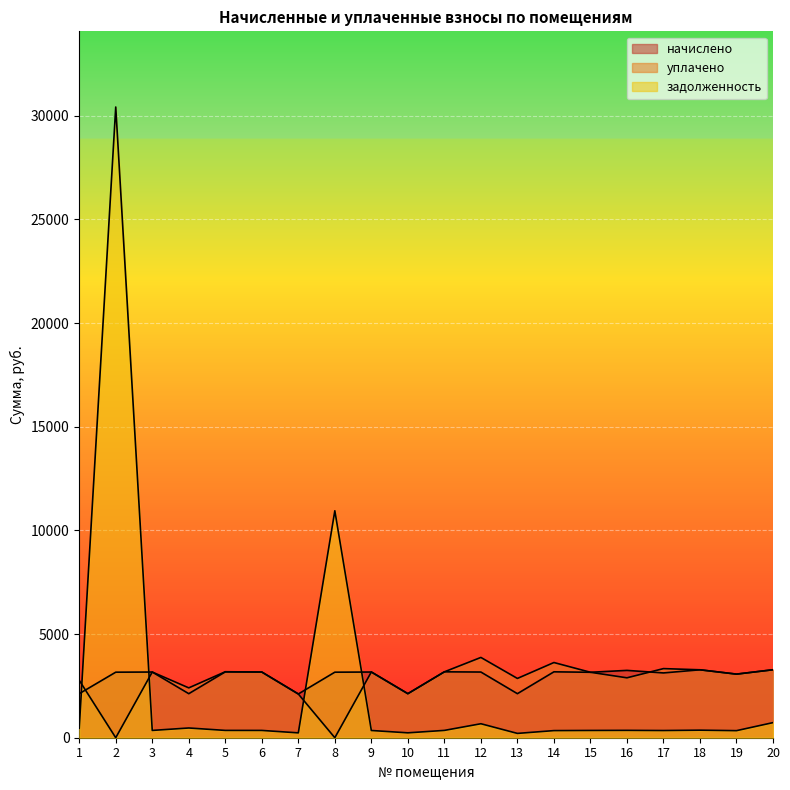

Where does the задолженность series first go above 352?

1